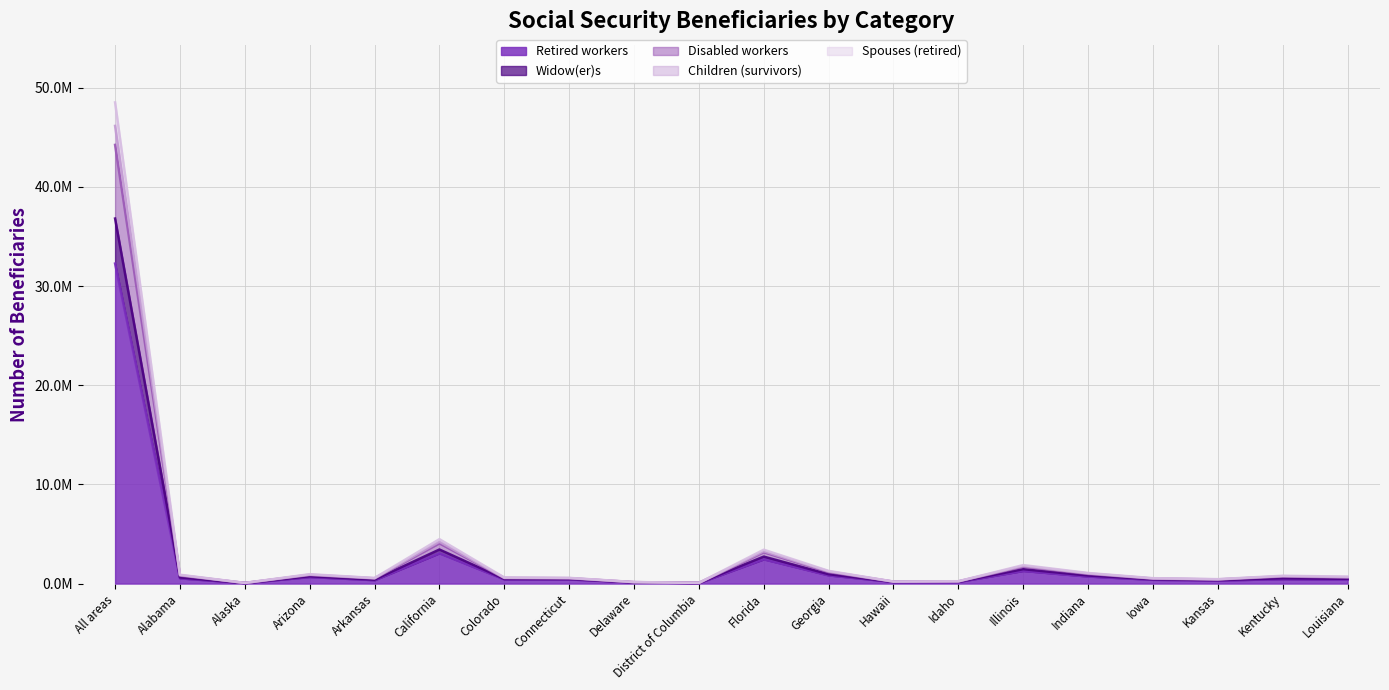

True or false: Disabled workers and Children (survivors) intersect in this chart.

False